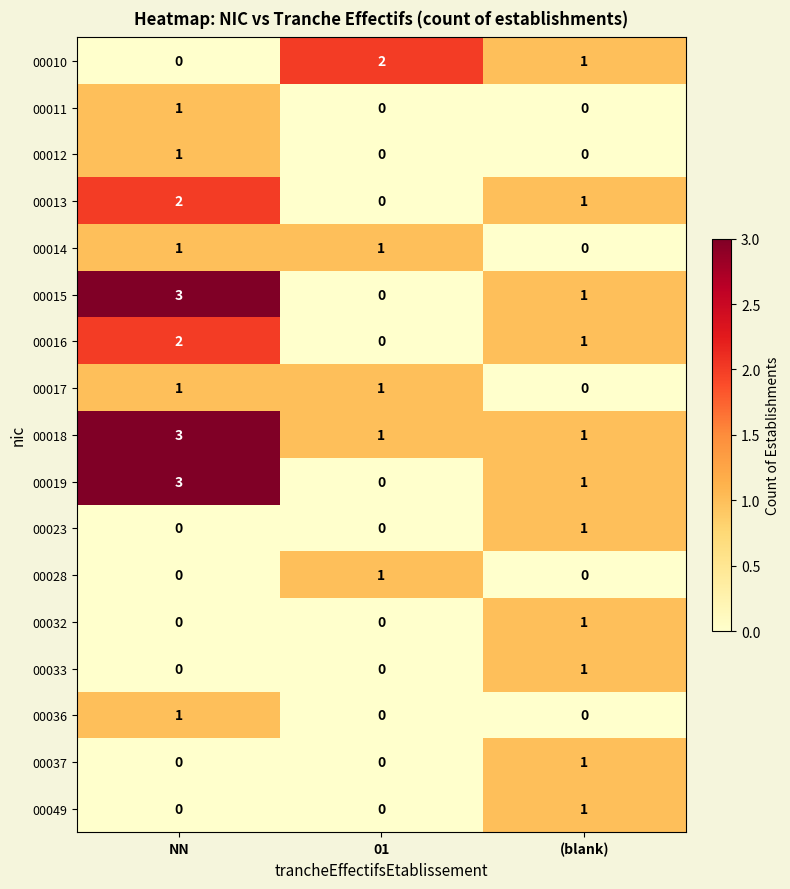

At which label does 00013 first exceed 1?

NN